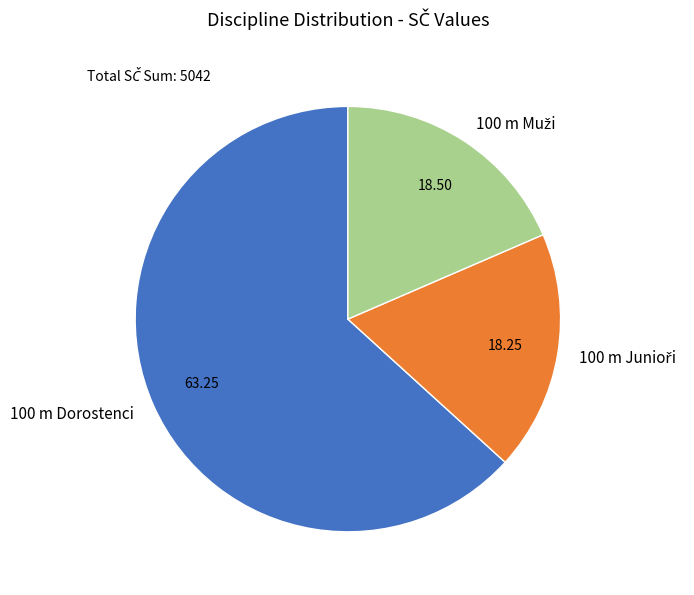

Is there any slice that represents more than half of the pie?

Yes